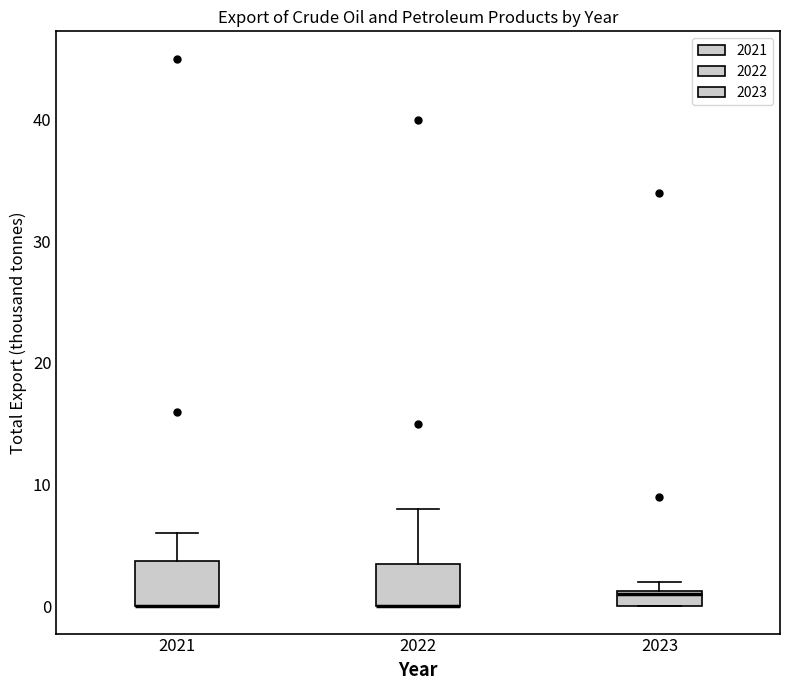

Where is the upper edge of the box at x = 2023 on the y-axis? The values are not printed on the chart, so give them approximately, as read against the axis.

1